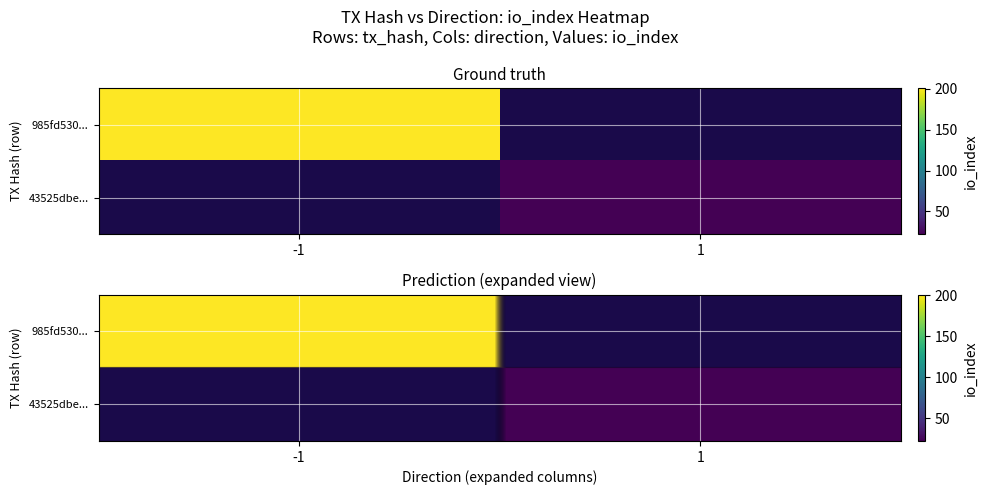

True or false: 43525dbe2086ea156b64f1c859dc7765f998e3c has a value of 5 at io_index.

False